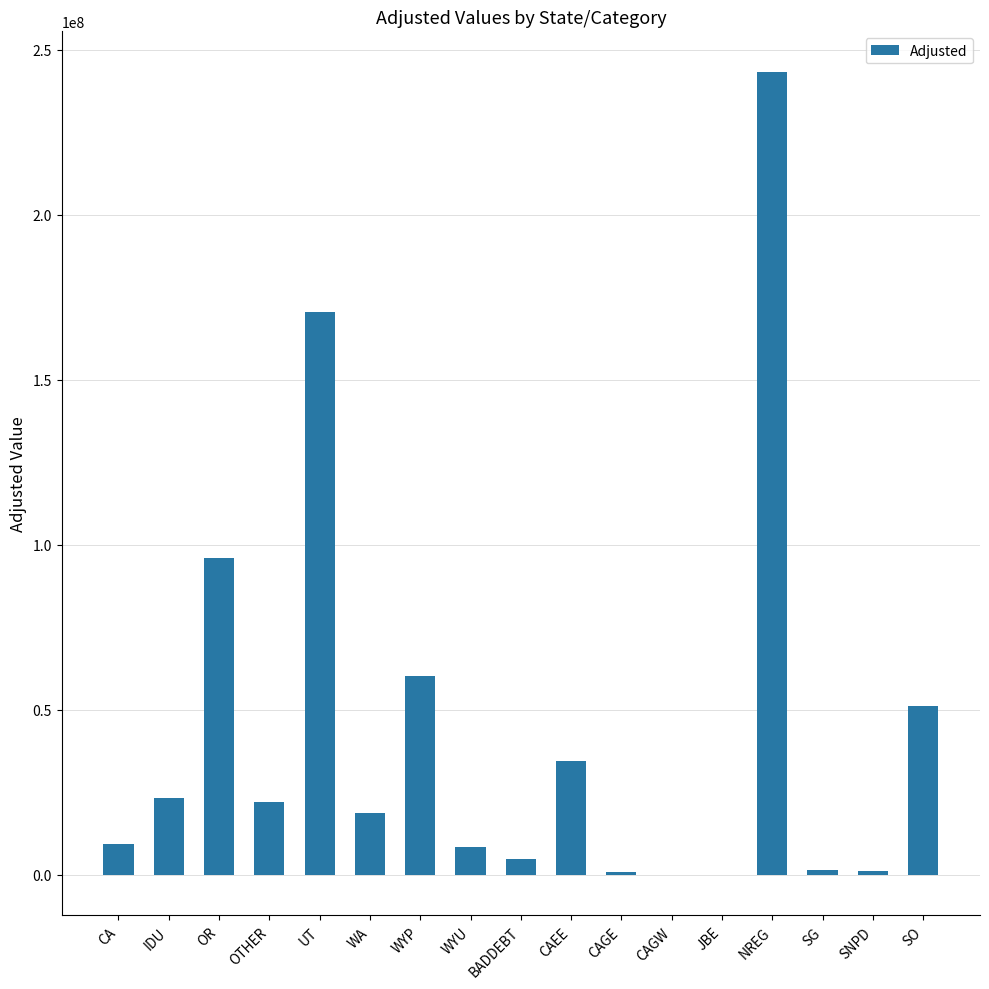

What is the sum of all values?

745524410